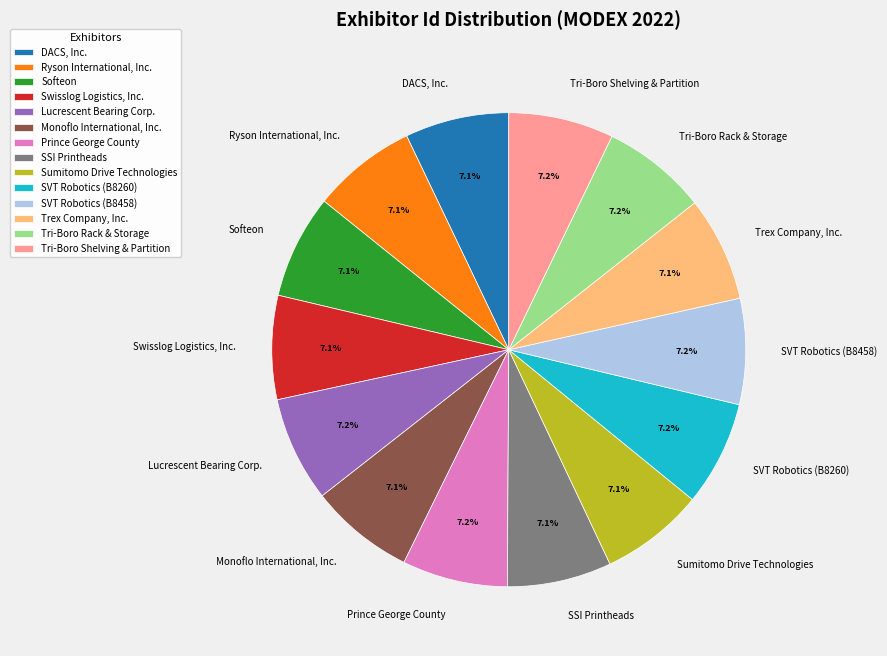

Combined, what portion of the pie is Swisslog Logistics, Inc. and Prince George County?

14.3%